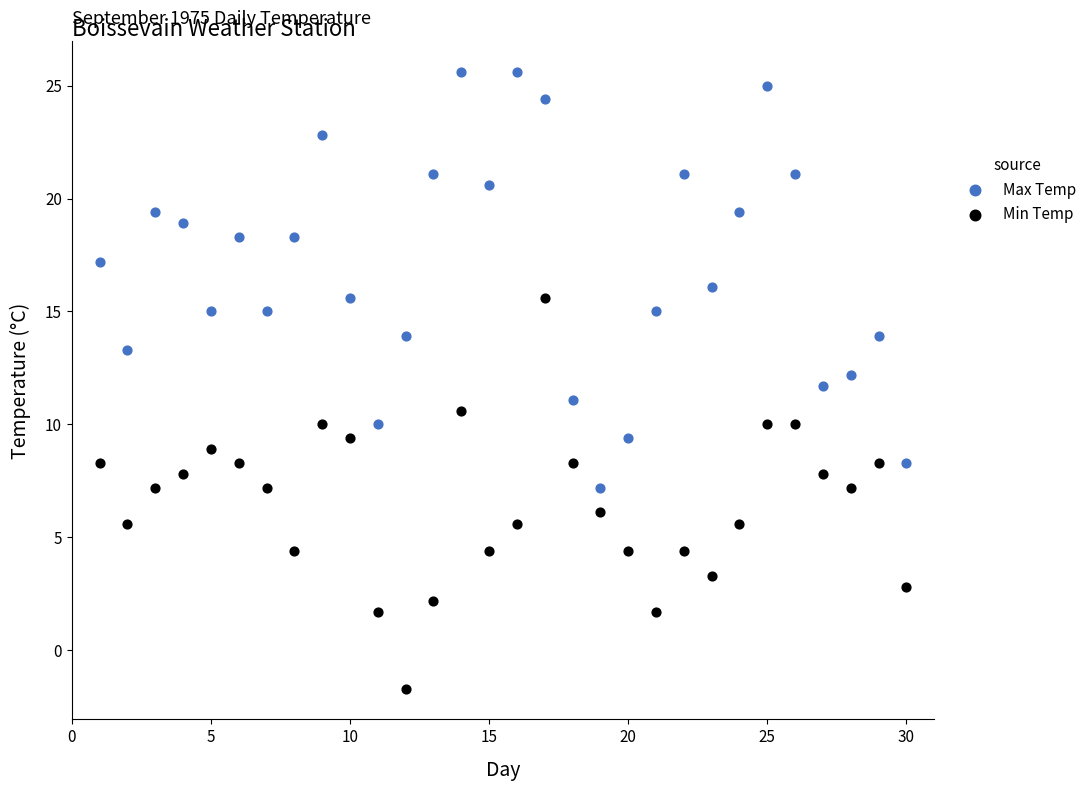

Which series has the largest Y range (max minus min)?

Max Temp